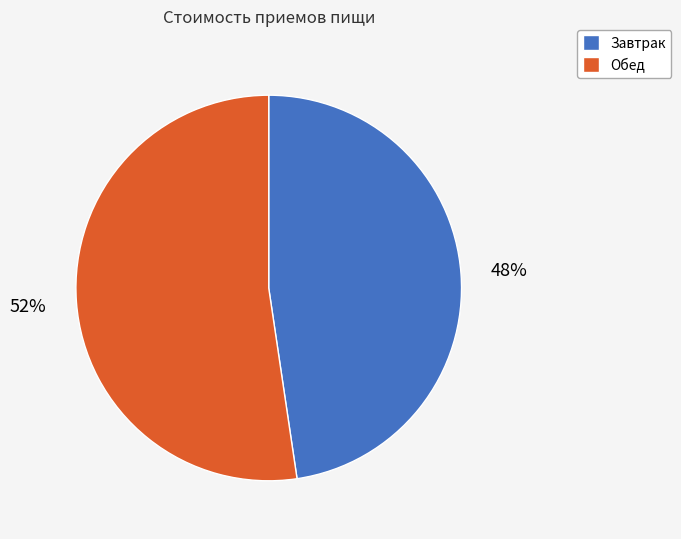

What is the ratio of the value at Завтрак to the value at Обед?

0.9